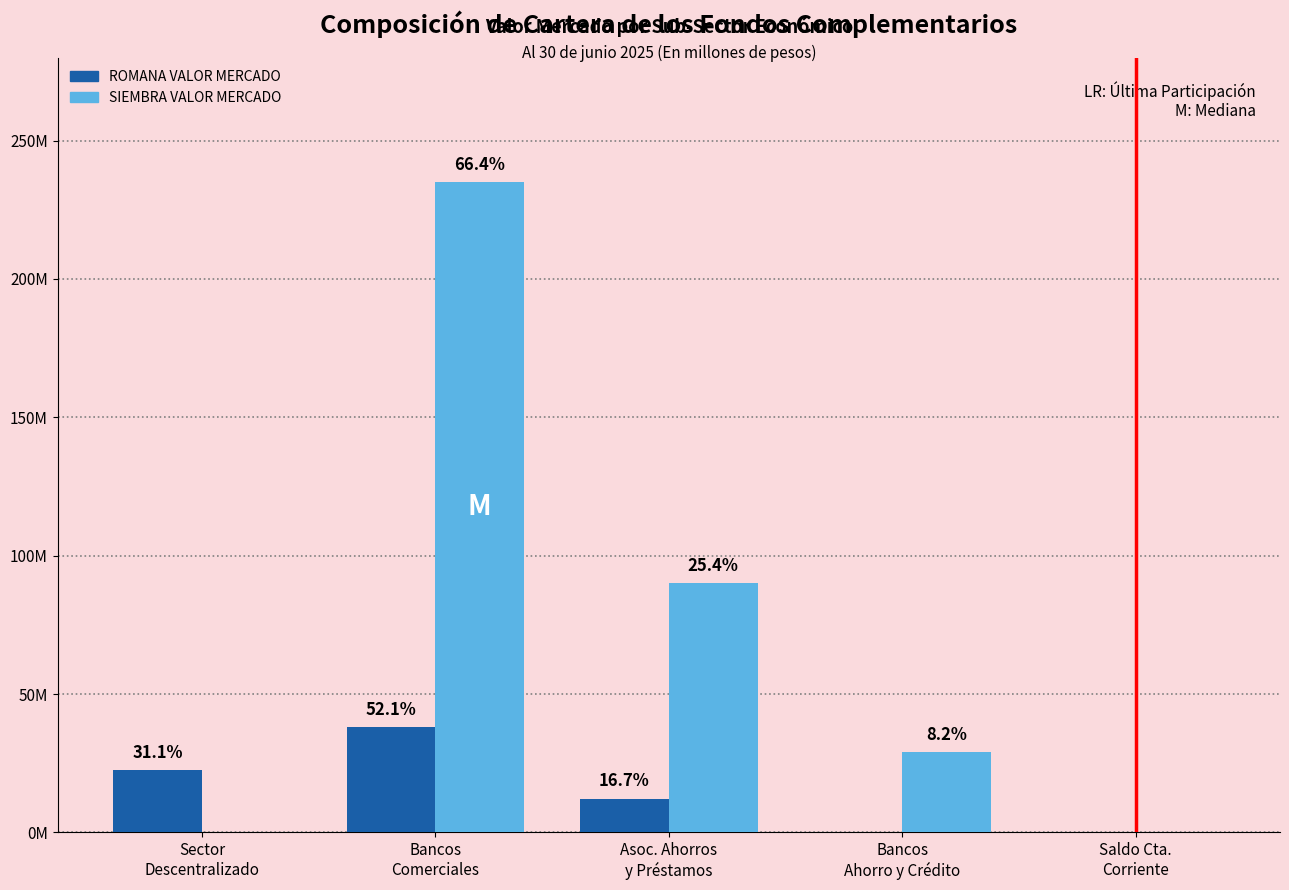

List the labels in order of ROMANA VALOR MERCADO value, largest first.

Bancos
Comerciales, Sector
Descentralizado, Asoc. Ahorros
y Préstamos, Bancos
Ahorro y Crédito, Saldo Cta.
Corriente